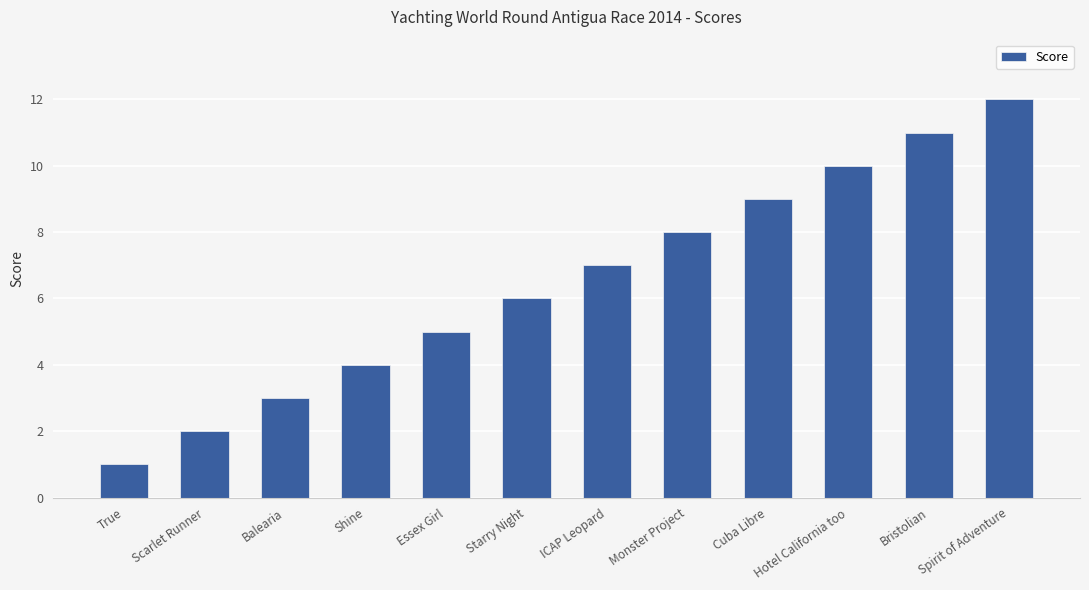

Count the number of data series in this chart.

1